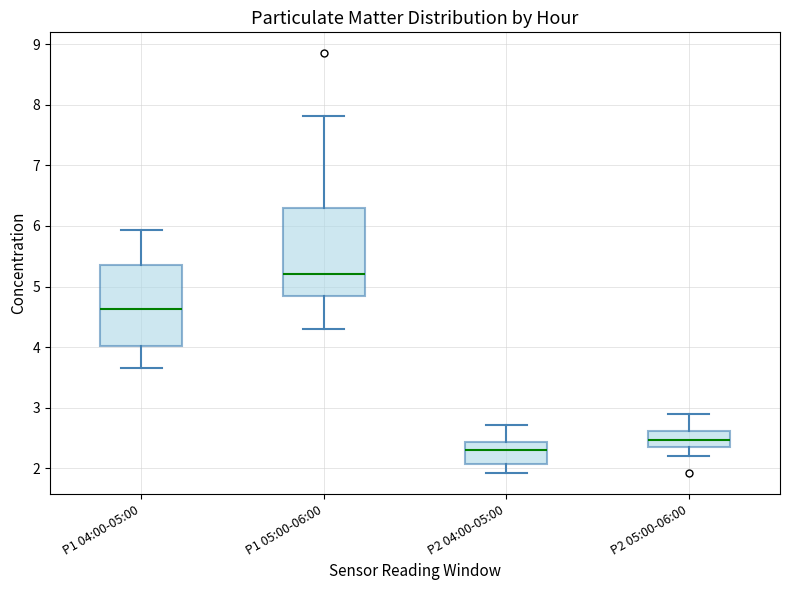

Where does the lower whisker of the box for P2 04:00-05:00 end on the y-axis? The values are not printed on the chart, so give them approximately, as read against the axis.

1.9